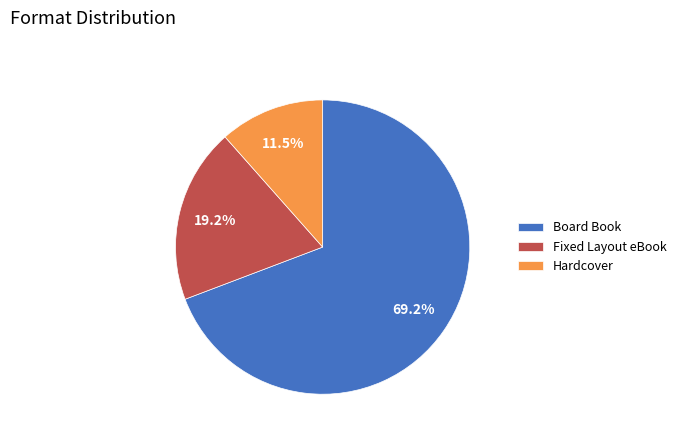

Which has a higher value, Board Book or Hardcover?

Board Book